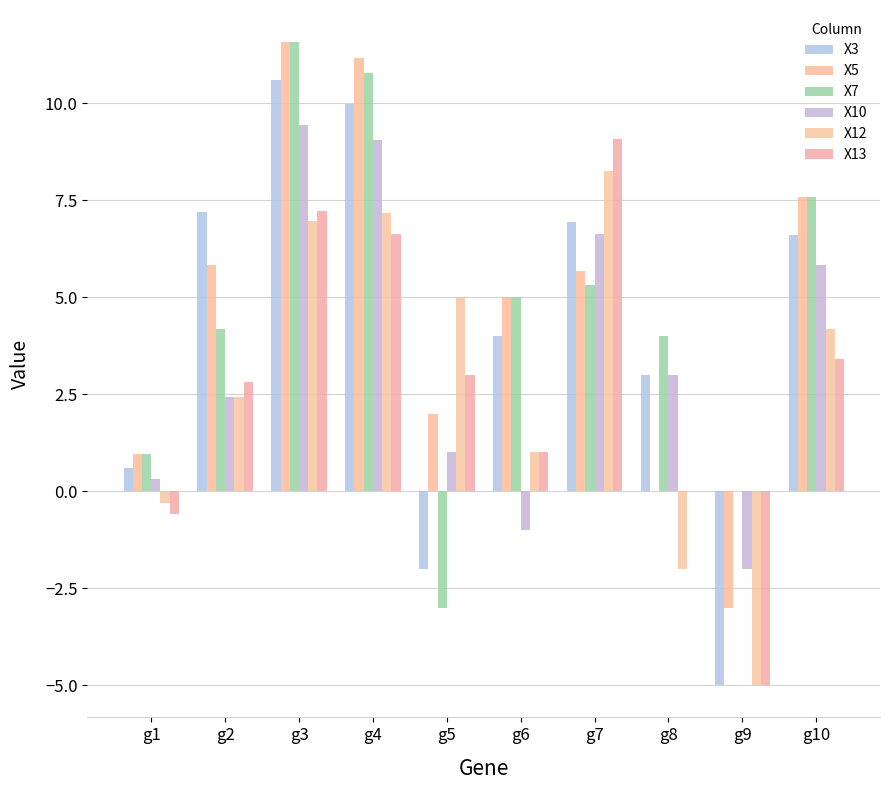

Read the X5 value at g6.

5.0